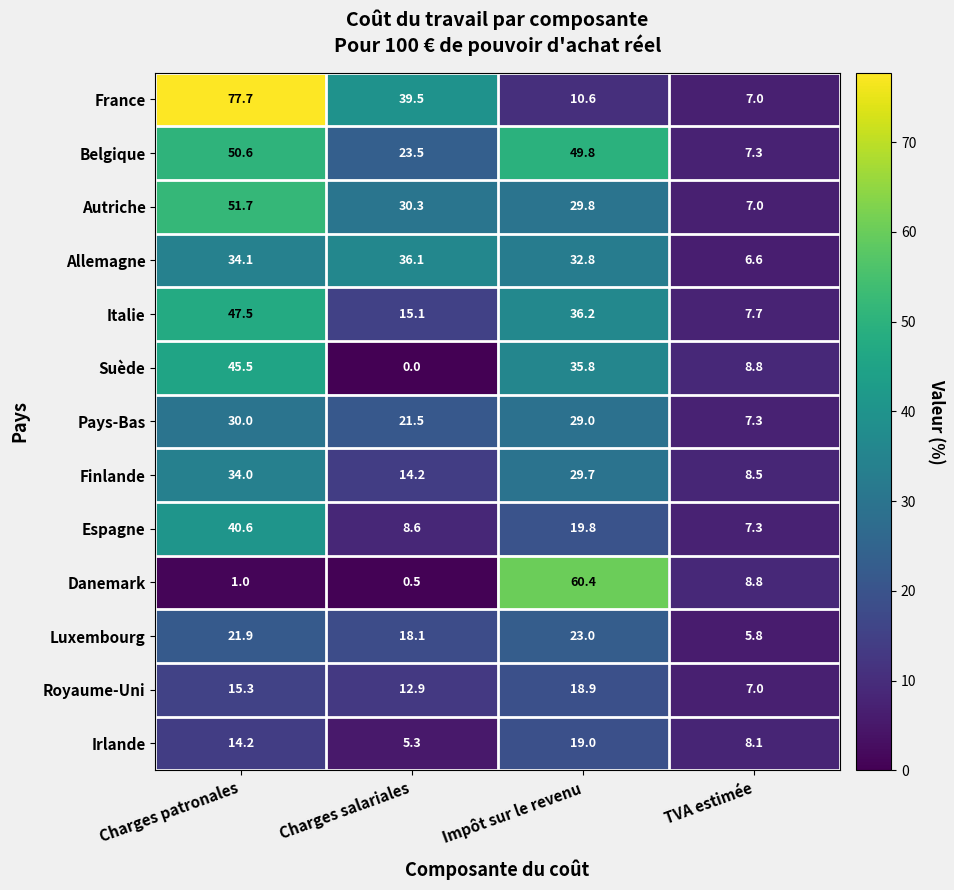

At which category is the sum across all series the highest?

Charges patronales